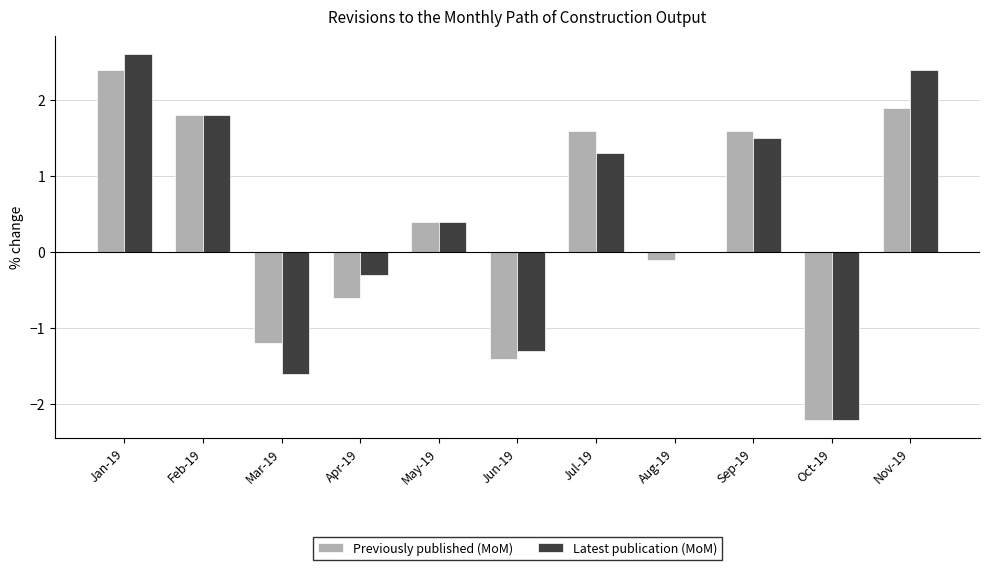

At which category is the sum across all series the highest?

Jan-19